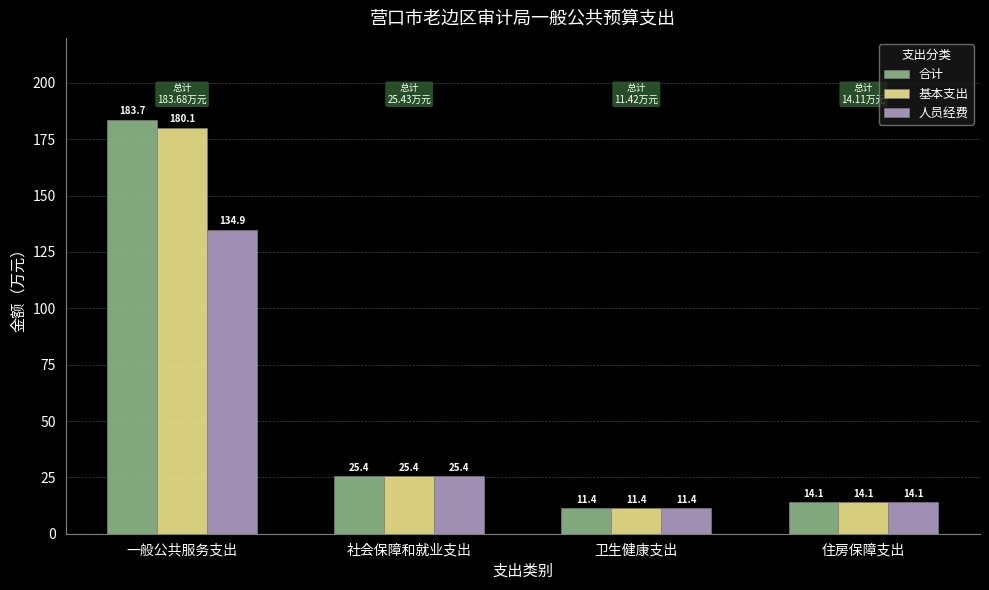

The 基本支出 series shows 180.1 at 一般公共服务支出. True or false?

True